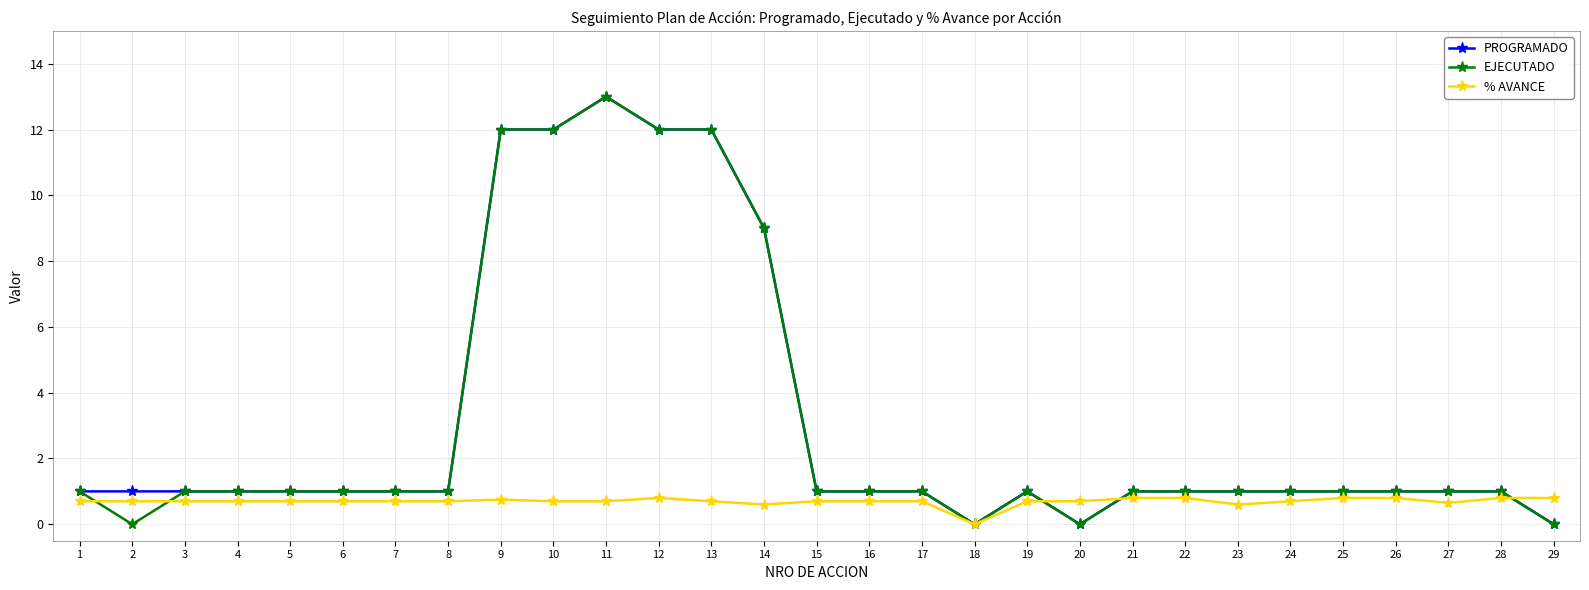

What are all the series names shown in the legend?

PROGRAMADO, EJECUTADO, % AVANCE